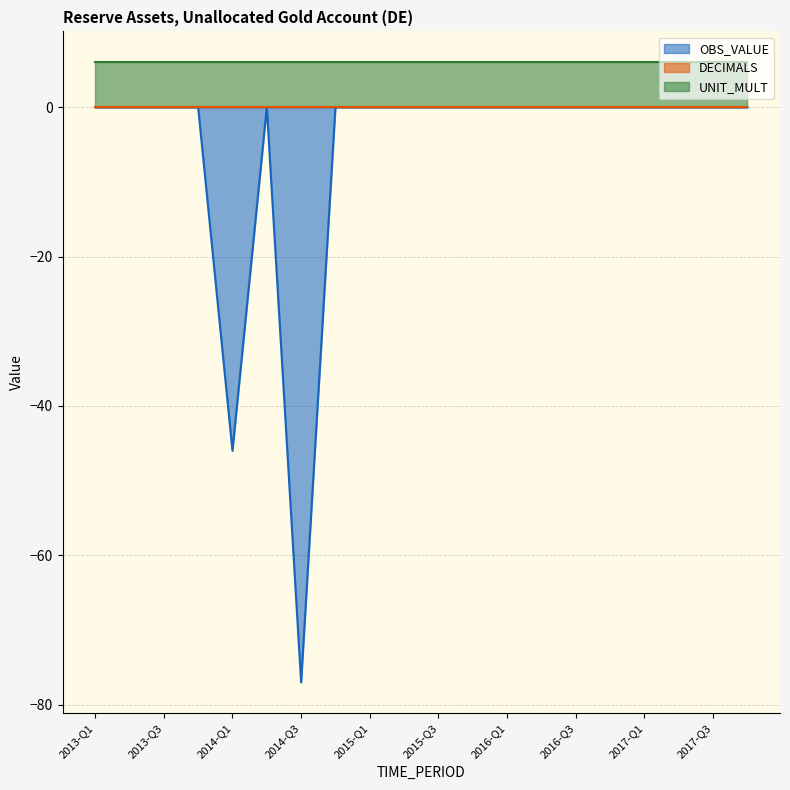

Is the value of OBS_VALUE at 2015-Q2 greater than the value of UNIT_MULT at 2014-Q3?

No